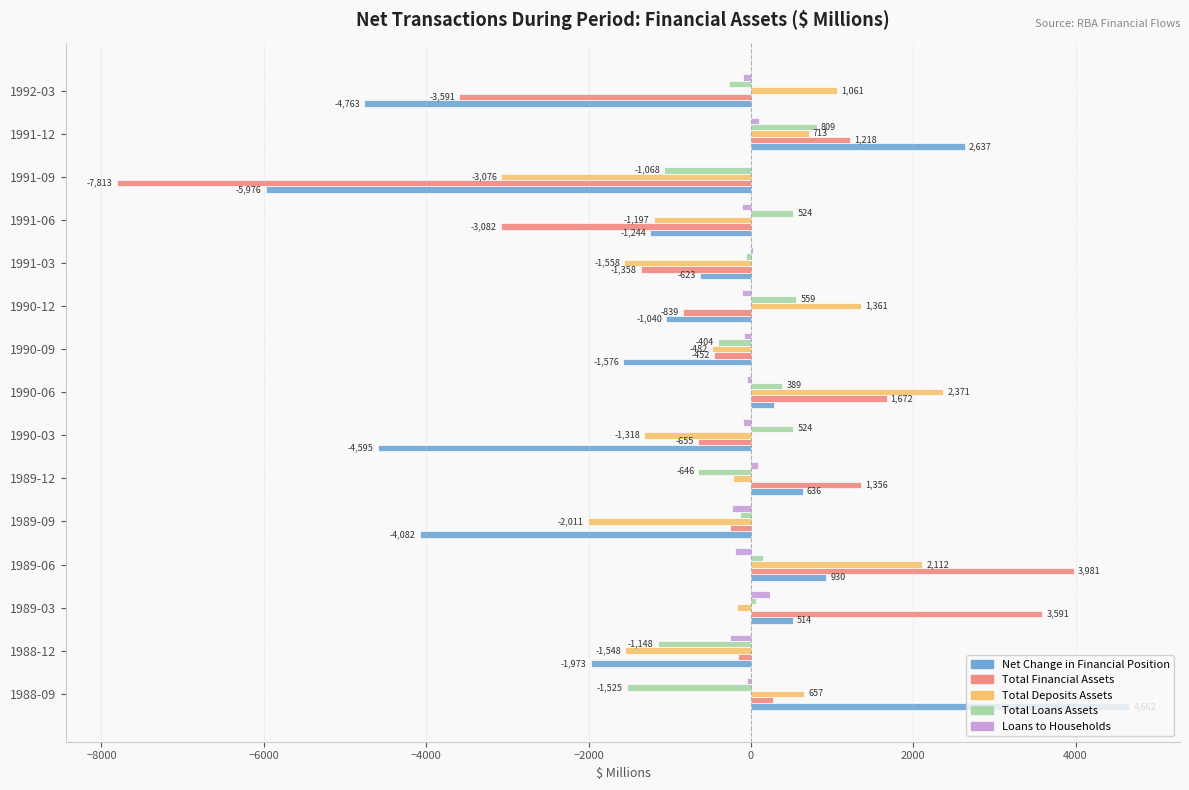

Between 1988-12 and 1989-09, which series saw the biggest shift?

Net Change in Financial Position